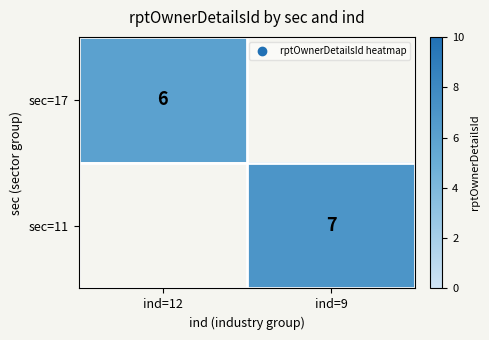

Is it true that sec=17 equals 6 at ind=12?

True